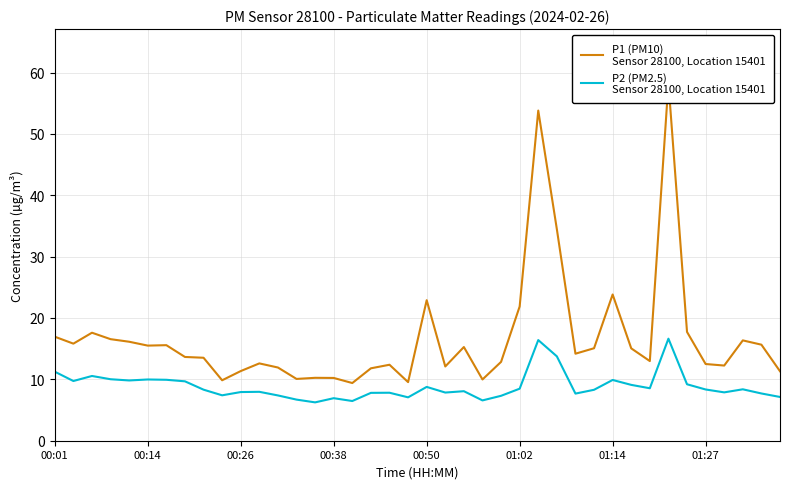

Is it true that P1 (PM10)
Sensor 28100, Location 15401 equals 18.7 at 18?

False